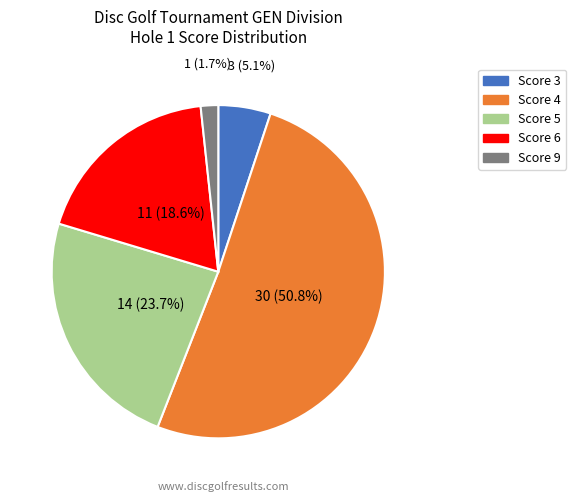

Count the number of slices in the pie.

5